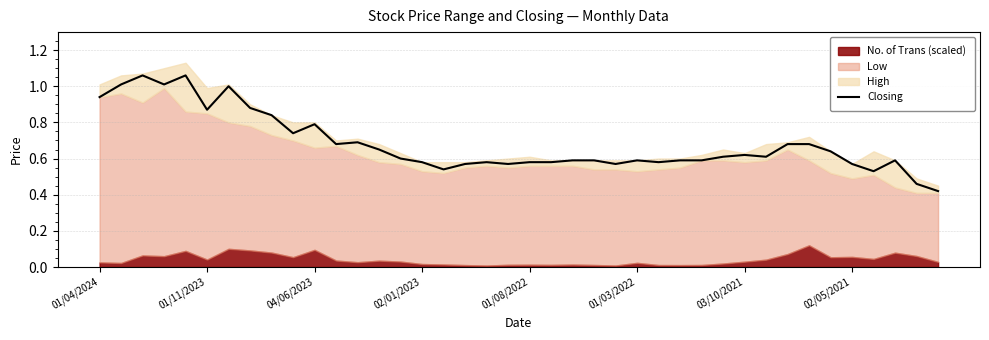

What position from the left is 37?

38